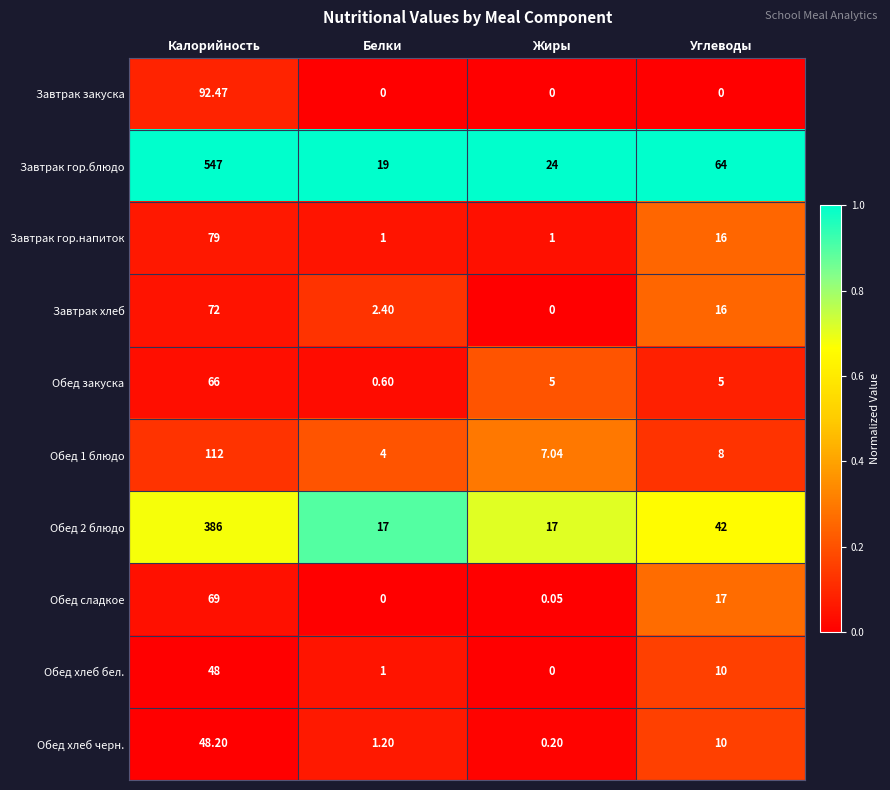

At which label does Обед сладкое first exceed 17?

Калорийность